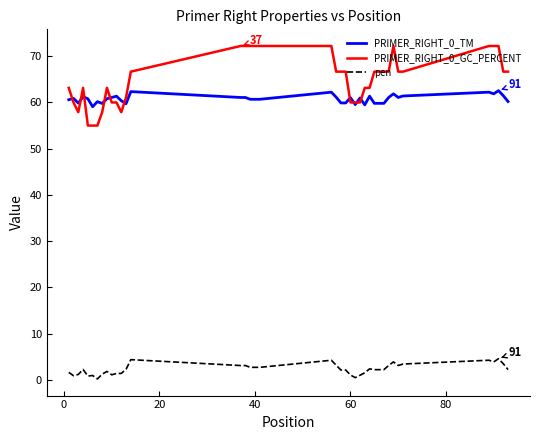

What is the greatest value displayed?

72.2